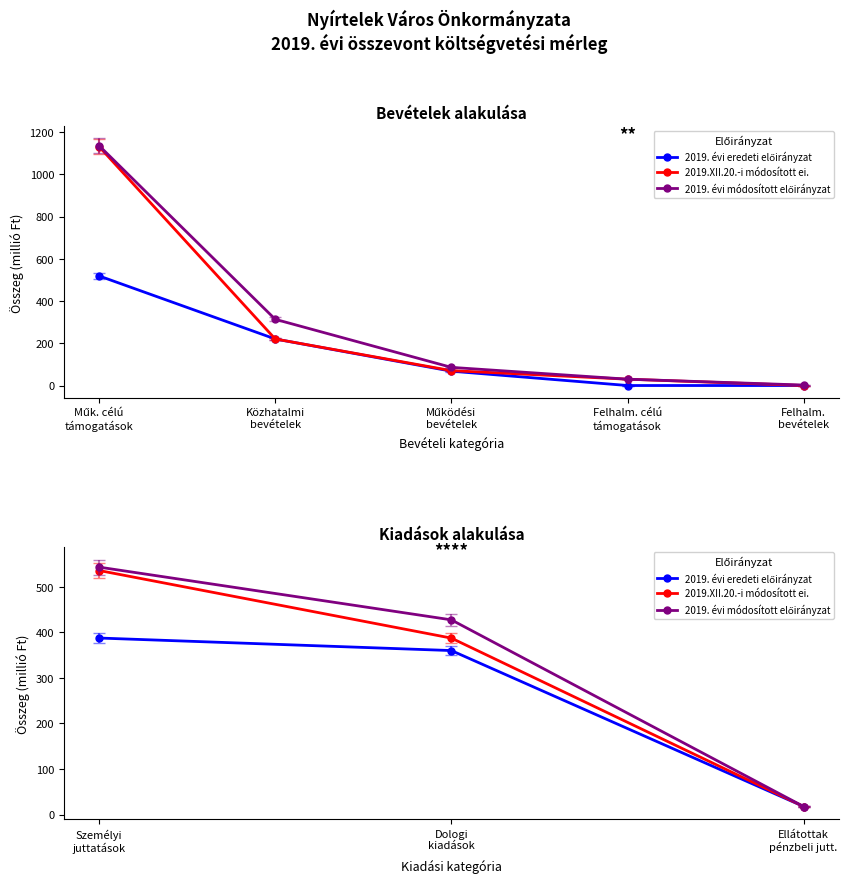

What is the label of the 3rd point from the left?

Ellátottak pénzbeli jutt.